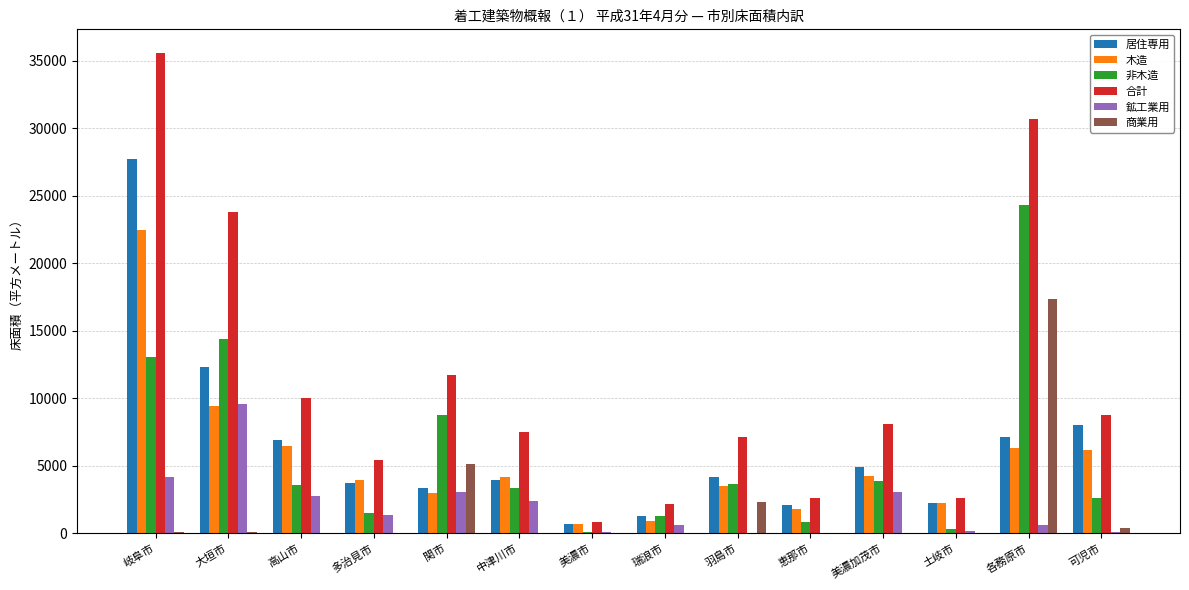

What is the greatest value displayed?

35566